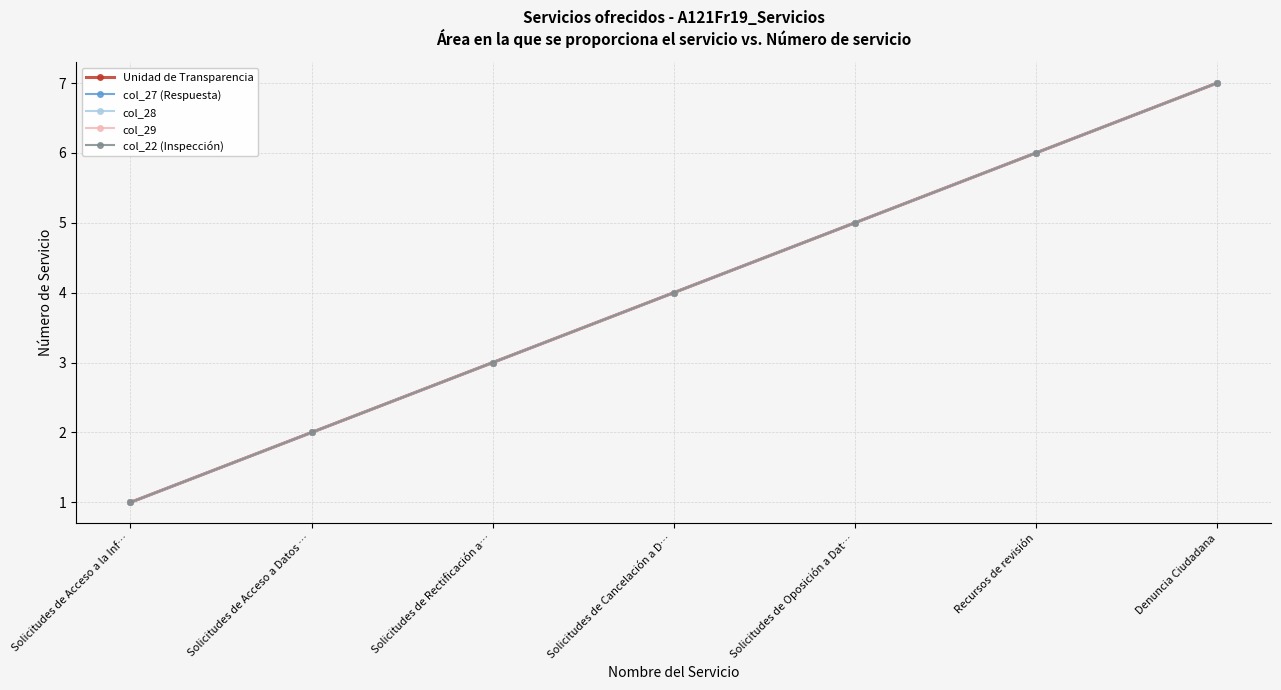

Reading left to right, extract all data points from this chart.

Unidad de Transparencia: 1	2	3	4	5	6	7
col_27 (Respuesta): 1	2	3	4	5	6	7
col_28: 1	2	3	4	5	6	7
col_29: 1	2	3	4	5	6	7
col_22 (Inspección): 1	2	3	4	5	6	7